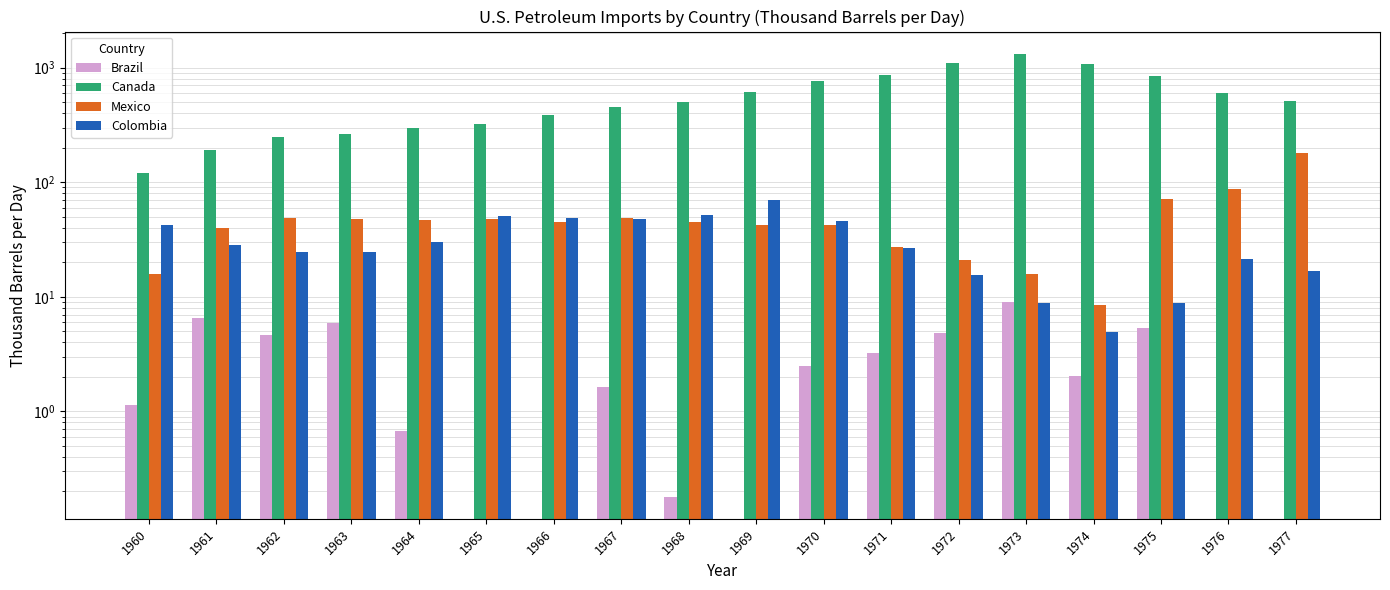

True or false: Colombia has a value of 69.7 at 1969.

True